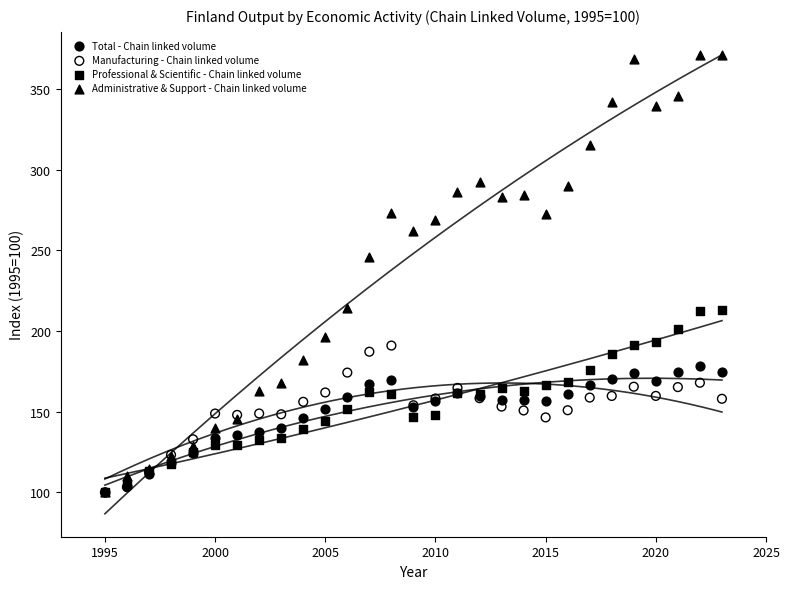

Across all series, what Y value is closest to 235?

245.9